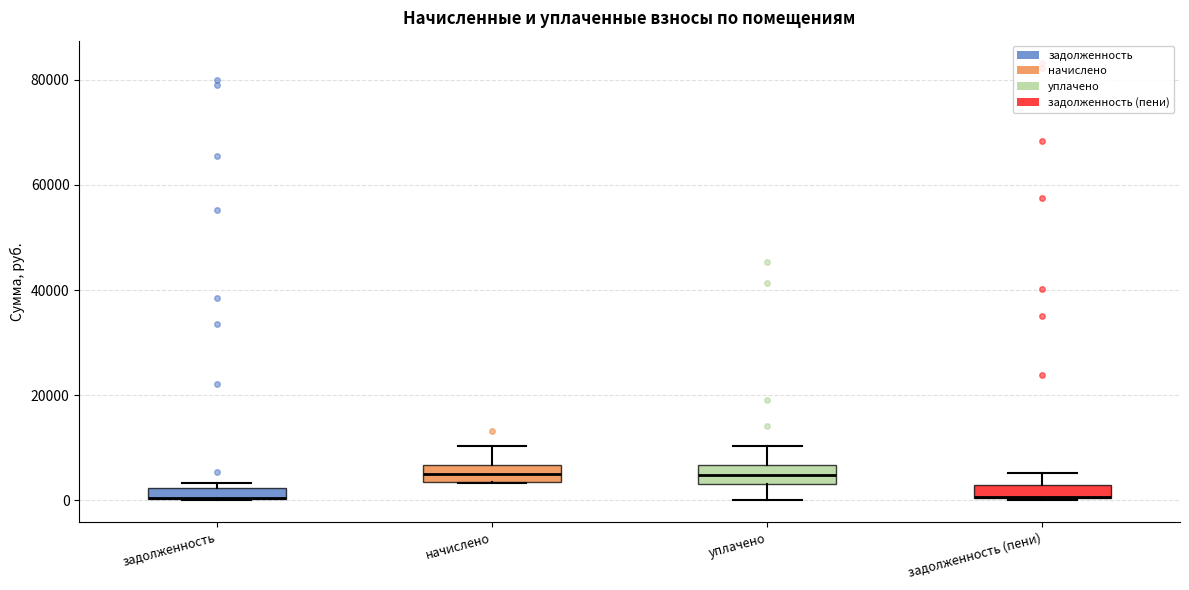

Where is the lower edge of the box for начислено on the y-axis? The values are not printed on the chart, so give them approximately, as read against the axis.

4000